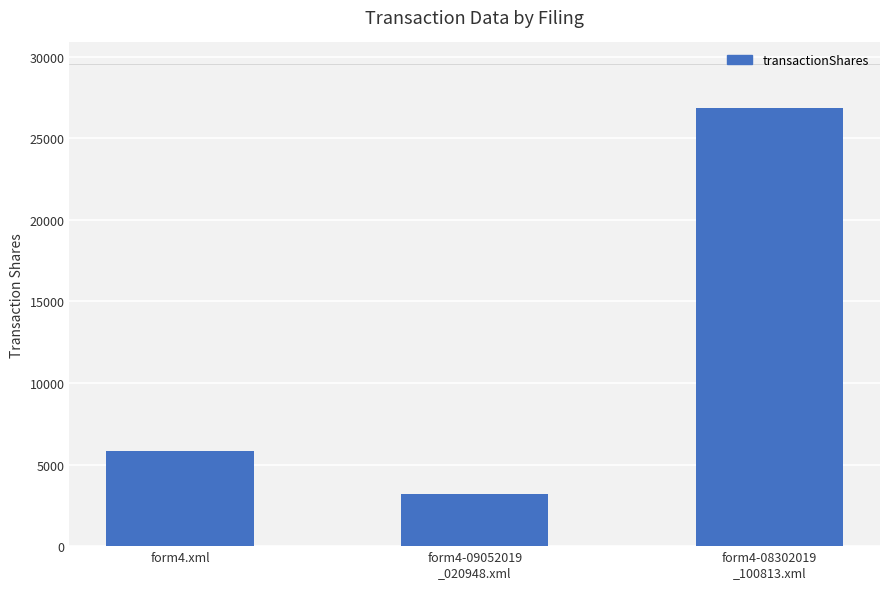

Reading left to right, transcribe all the data shown in this chart.

5800	3164	26836